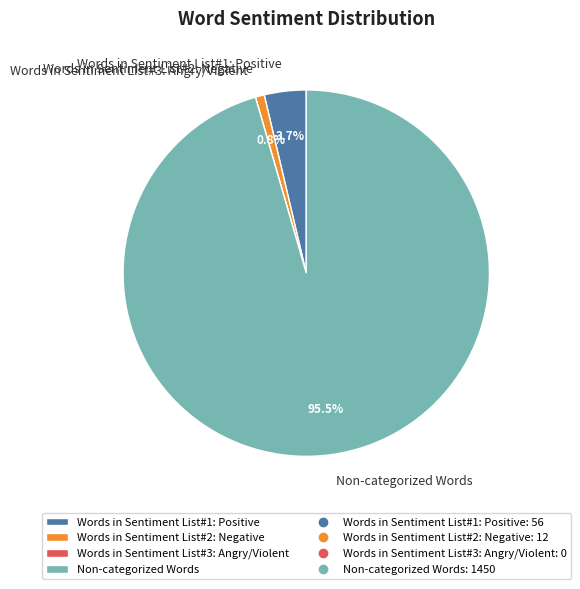

Approximately how many times larger is the value at Words in Sentiment List#1: Positive compared to Words in Sentiment List#2: Negative?

4.7